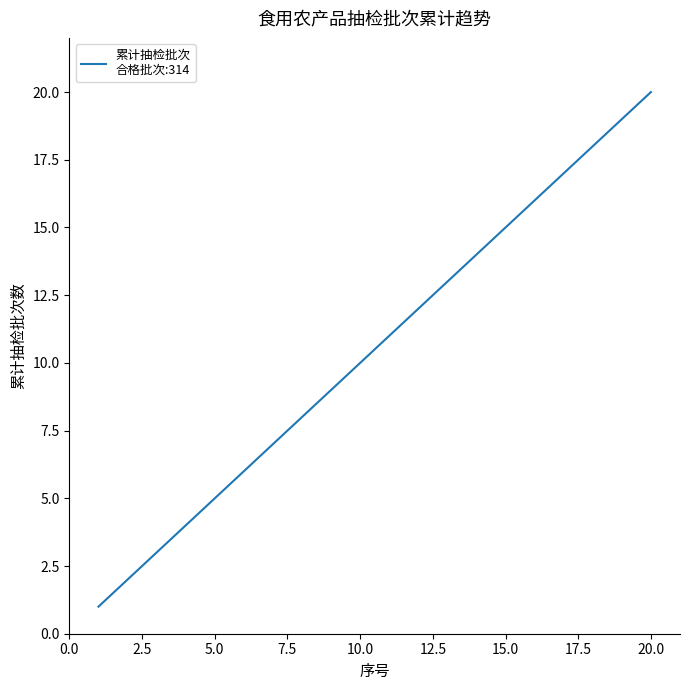

What is the difference between the maximum and minimum values?

19